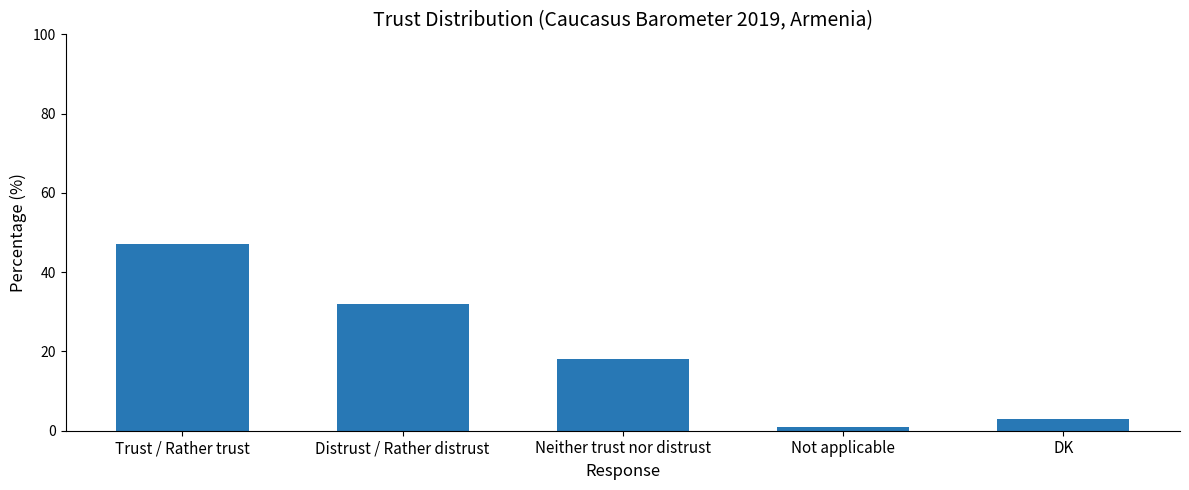

What is the difference between the maximum and minimum values?

46